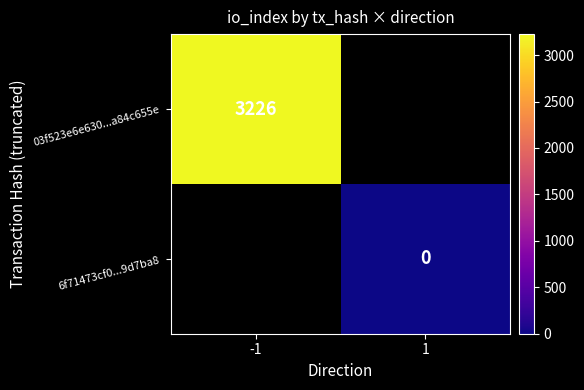

The value of 03f523e6e630...a84c655e at -1 is 5208. True or false?

False